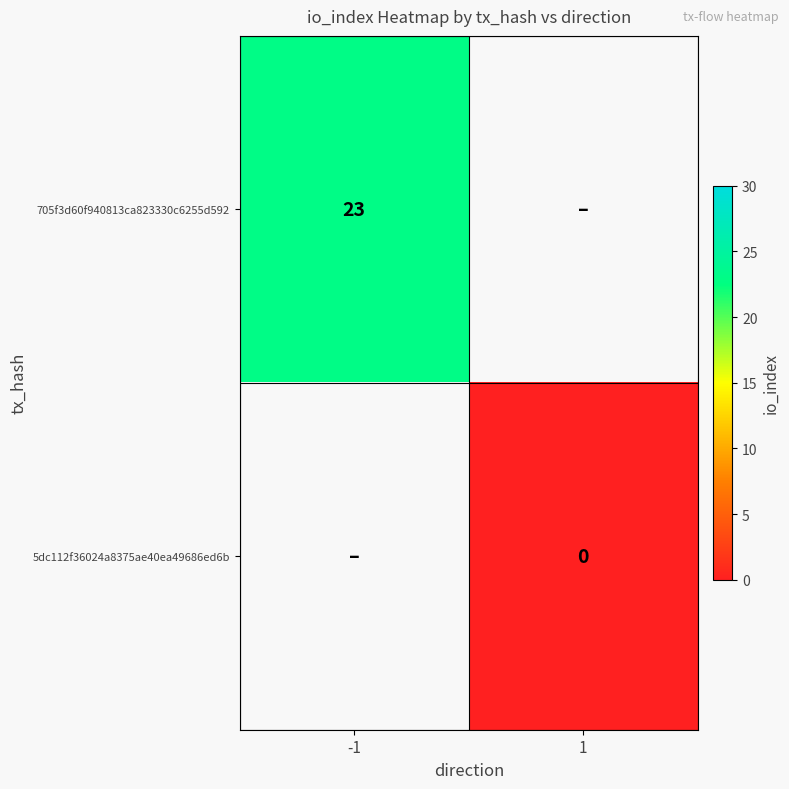

Count the number of categories in the chart.

2